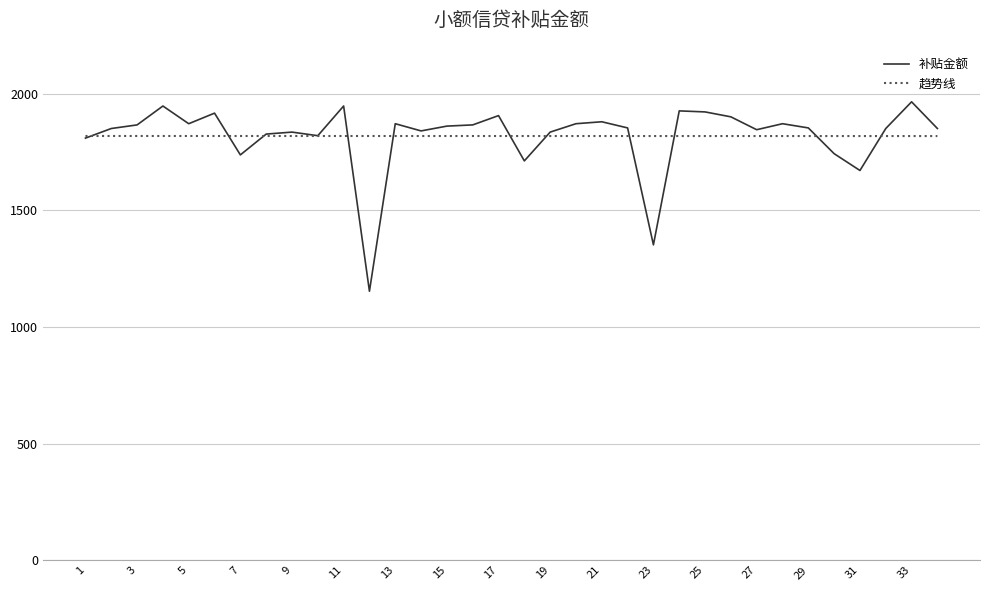

What is the greatest value displayed?

1964.4